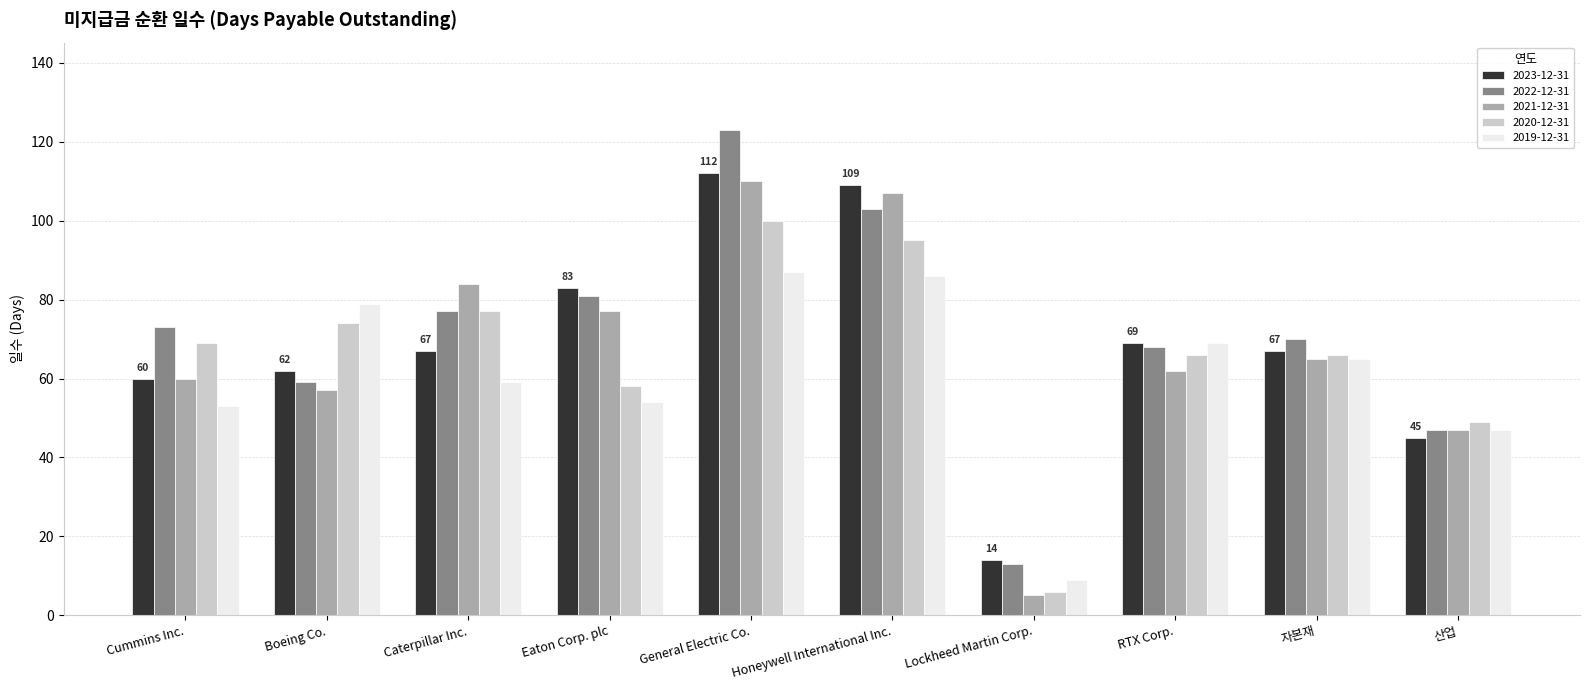

How many distinct data groups are displayed?

5